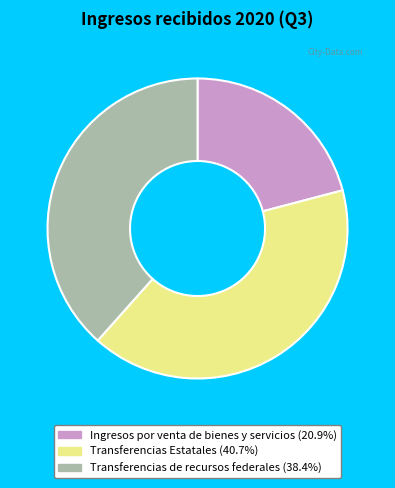

Is the sum of Ingresos por venta de bienes y servicios and Transferencias de recursos federales greater than half?

Yes